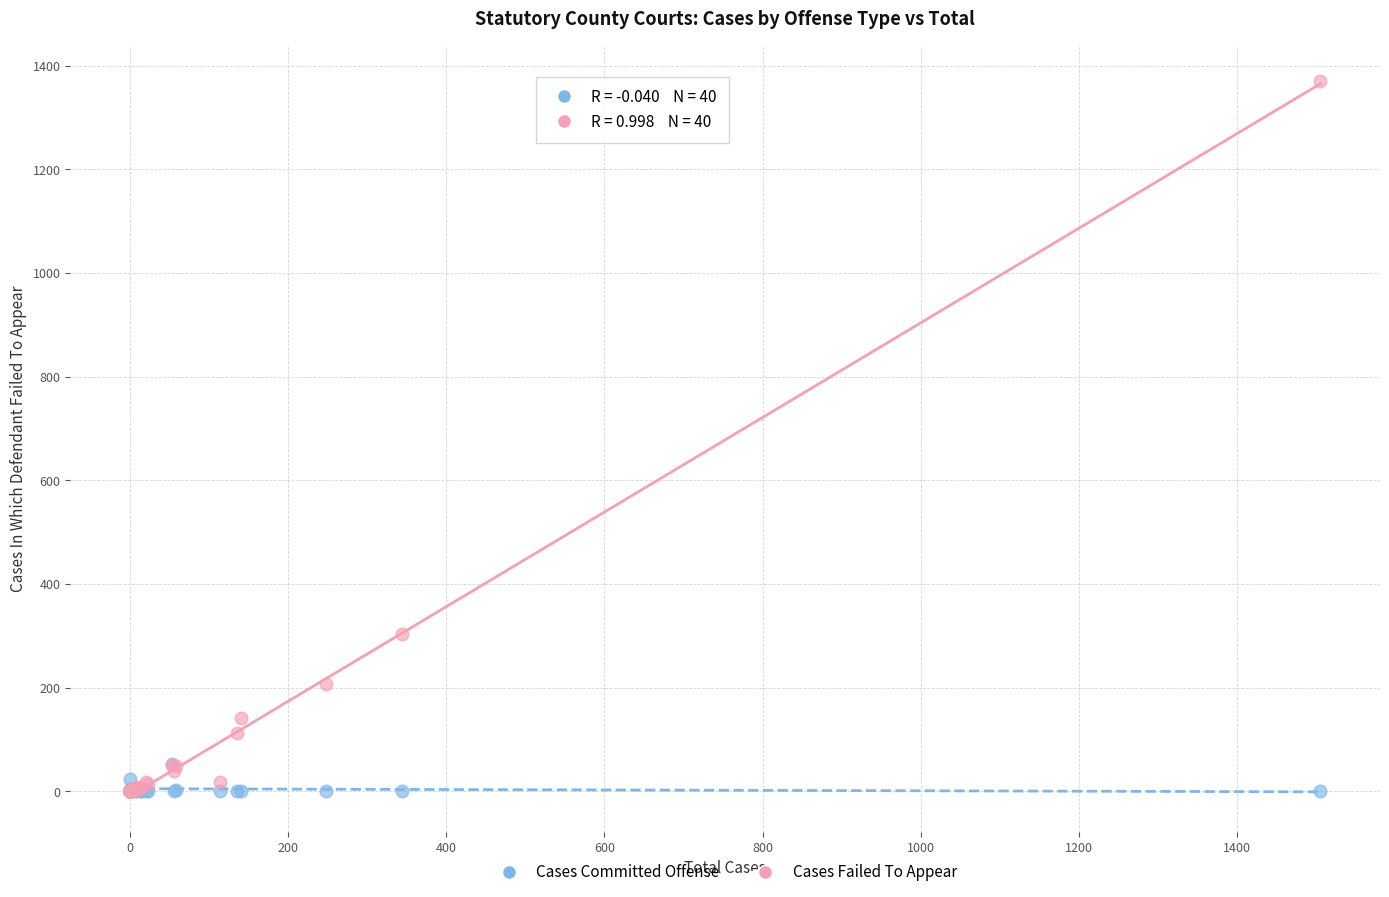

Across all series, what Y value is closest to 685?

304